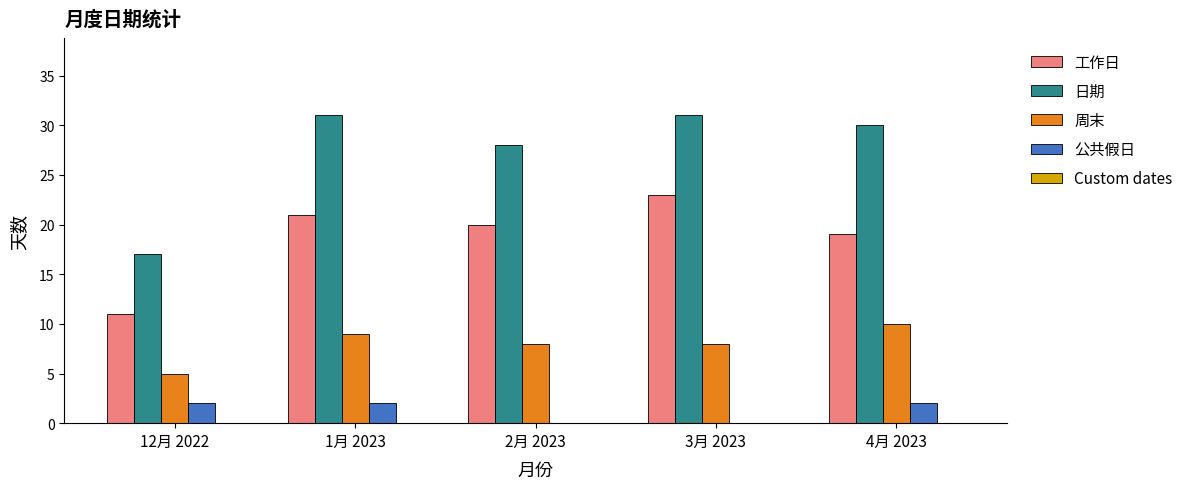

What is the maximum value shown in the chart?

31